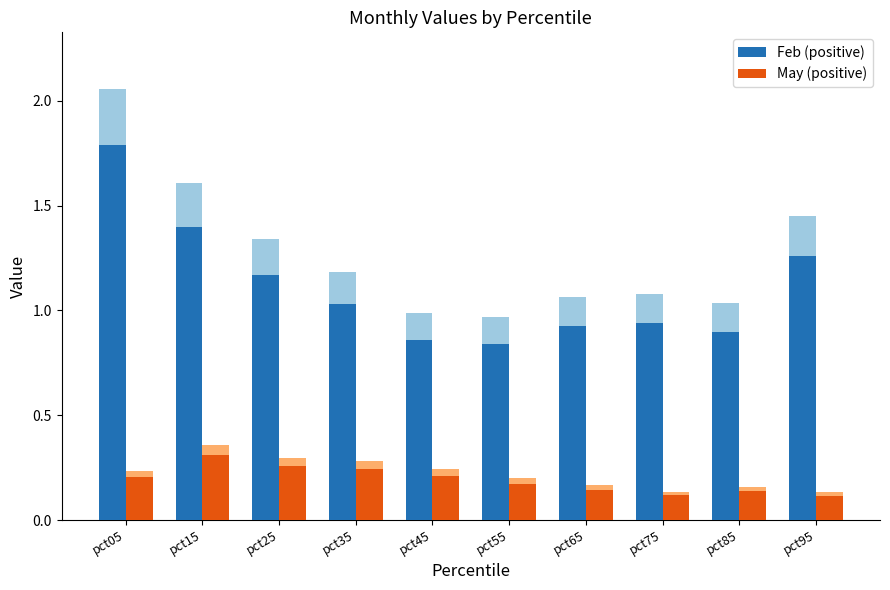

What is the smallest value displayed?

0.1